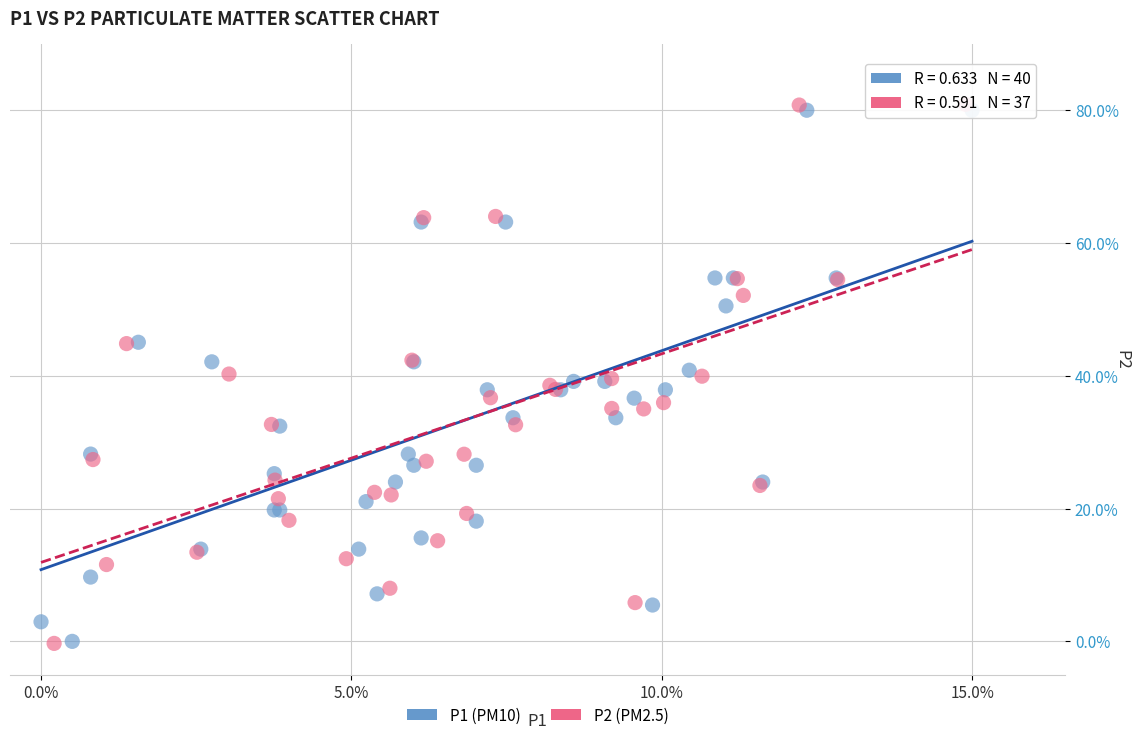

What are all the series names shown in the legend?

P1 (PM10), P2 (PM2.5)